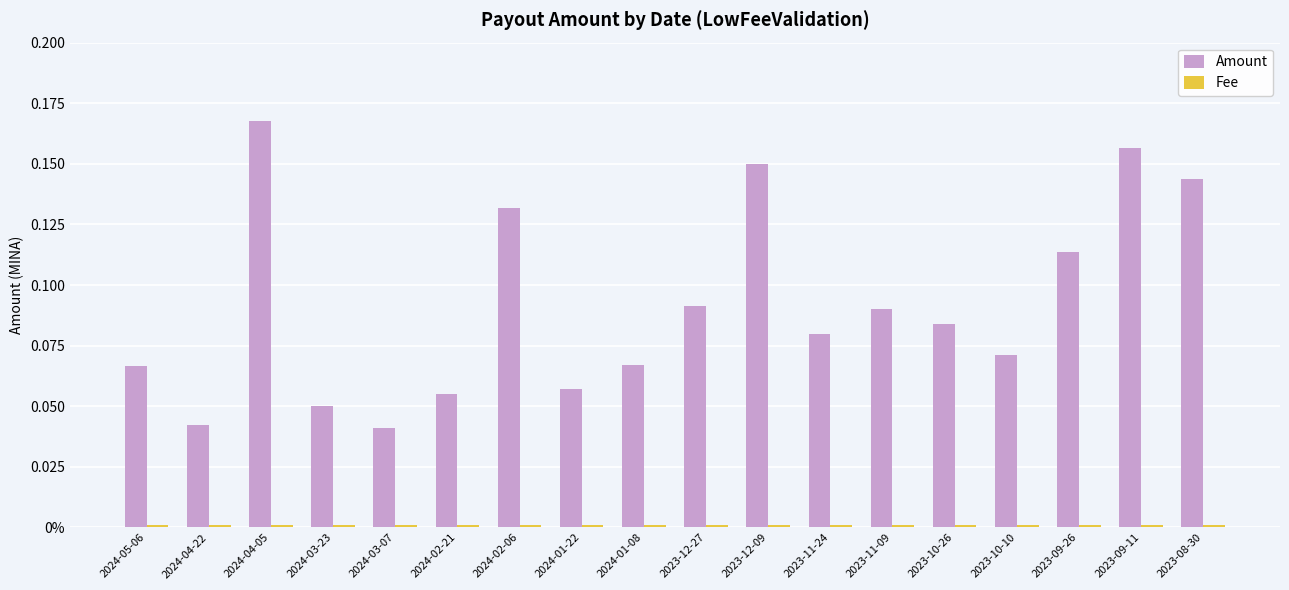

Which series has the widest spread of values?

Amount